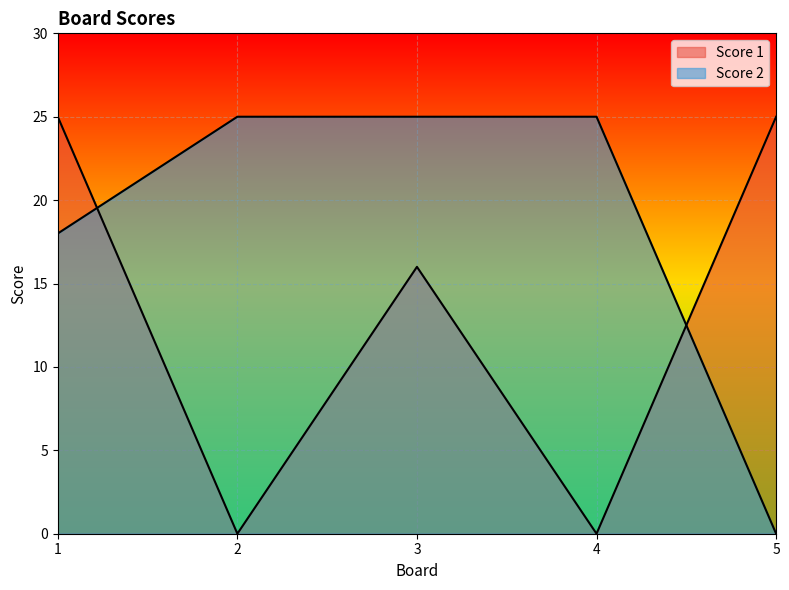

Reading left to right, what are all the values shown in this chart?

Score 1: 25	0	16	0	25
Score 2: 18	25	25	25	0